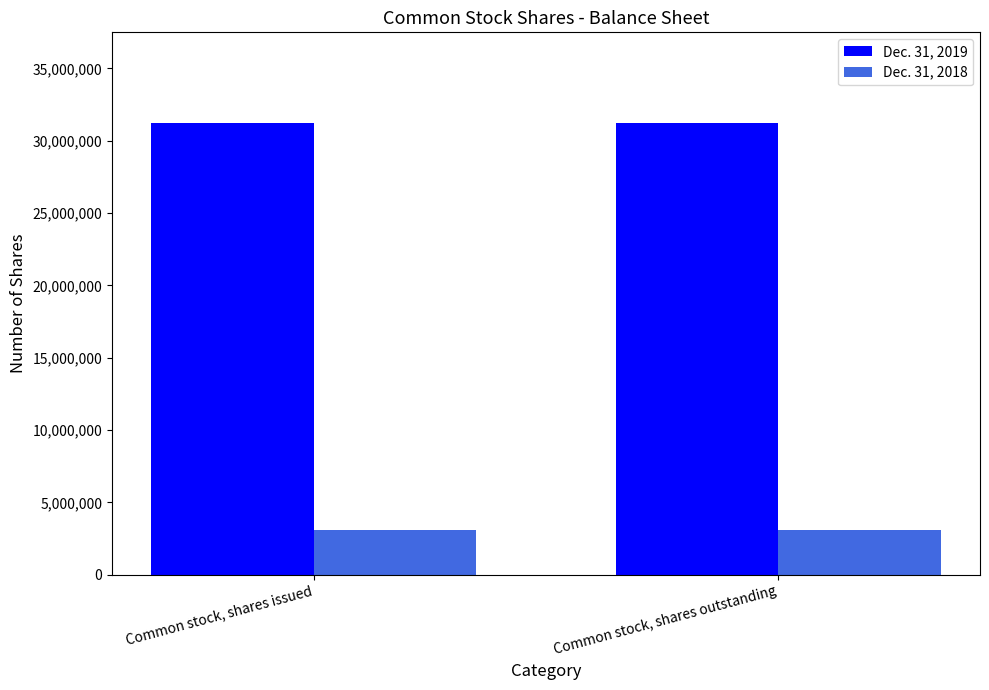

What is the label of the 1st bar from the right?

Common stock, shares outstanding